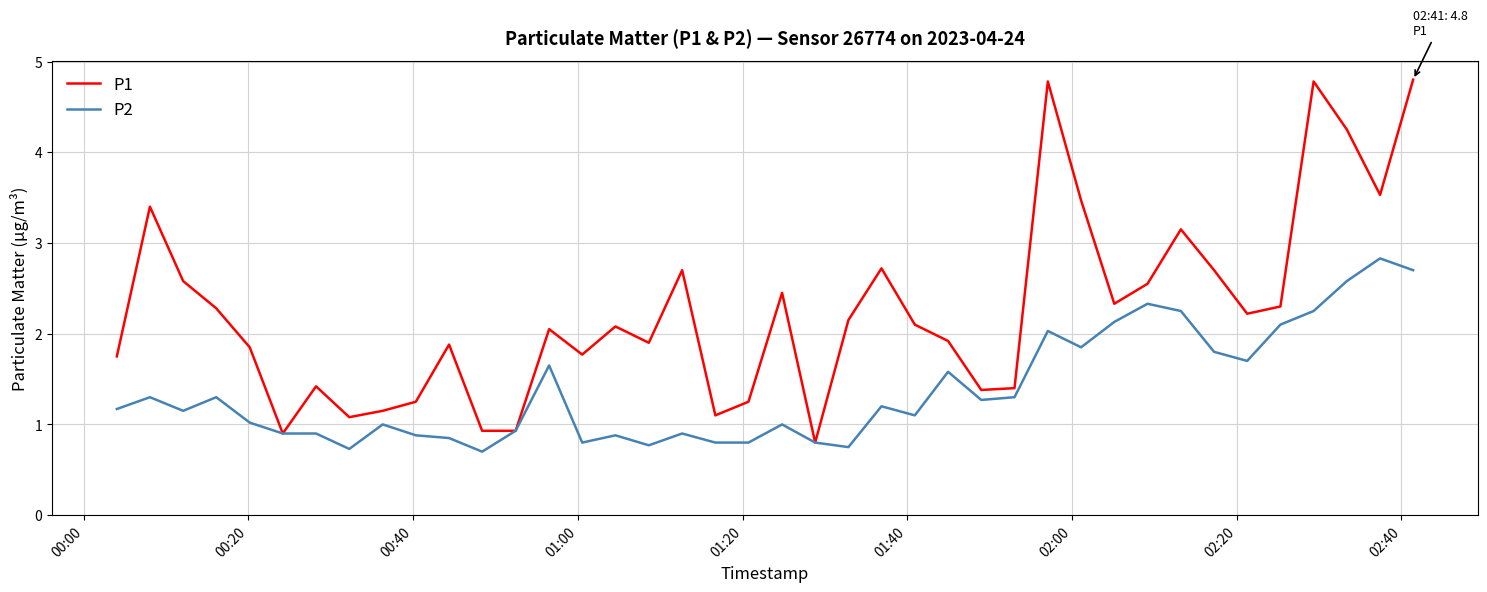

Does the chart display data point markers on the line(s)?

No